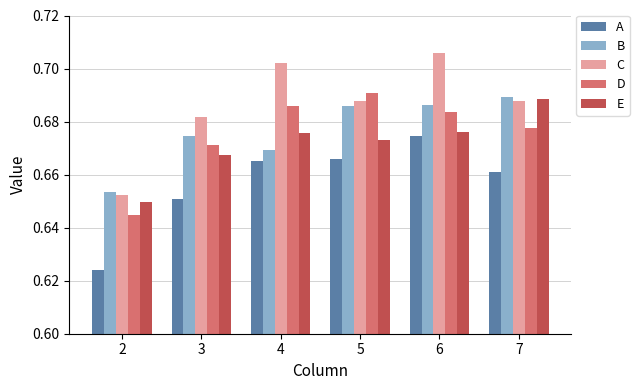

What is the sum of the B values at 7 and 2?

1.3